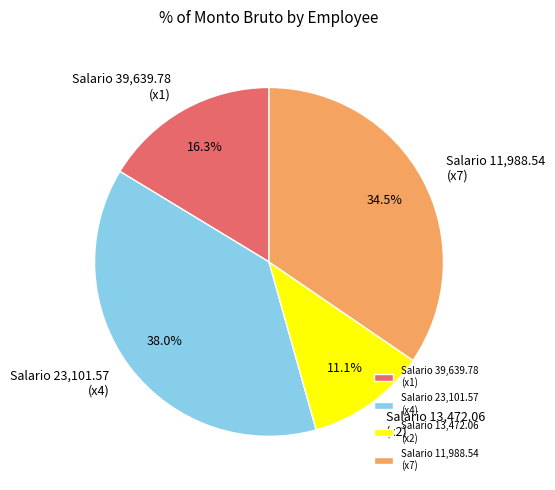

To the nearest percent, what is the average slice percentage?

25%